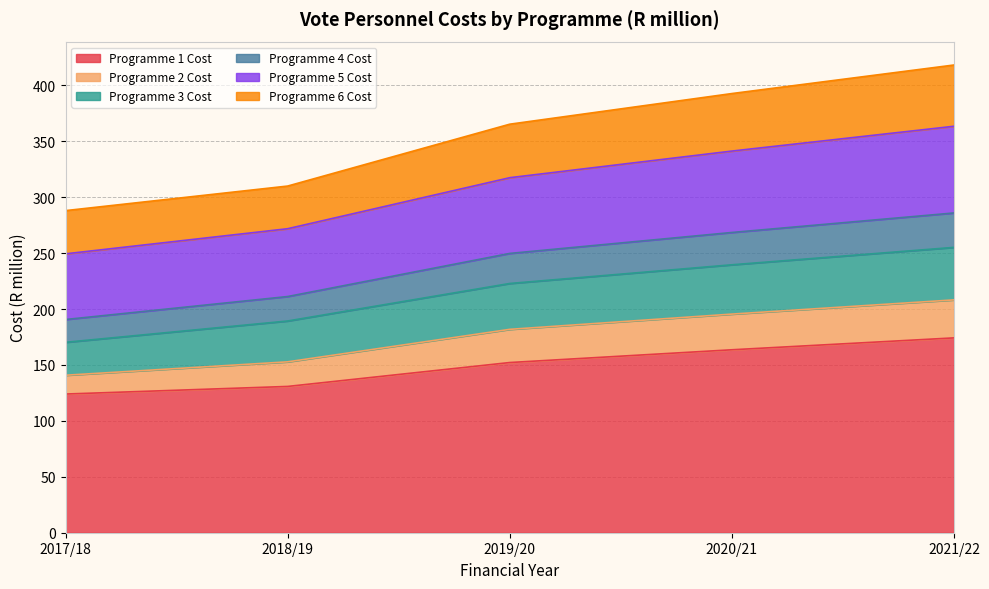

What is the highest value of the Programme 1 Cost series?

174.2